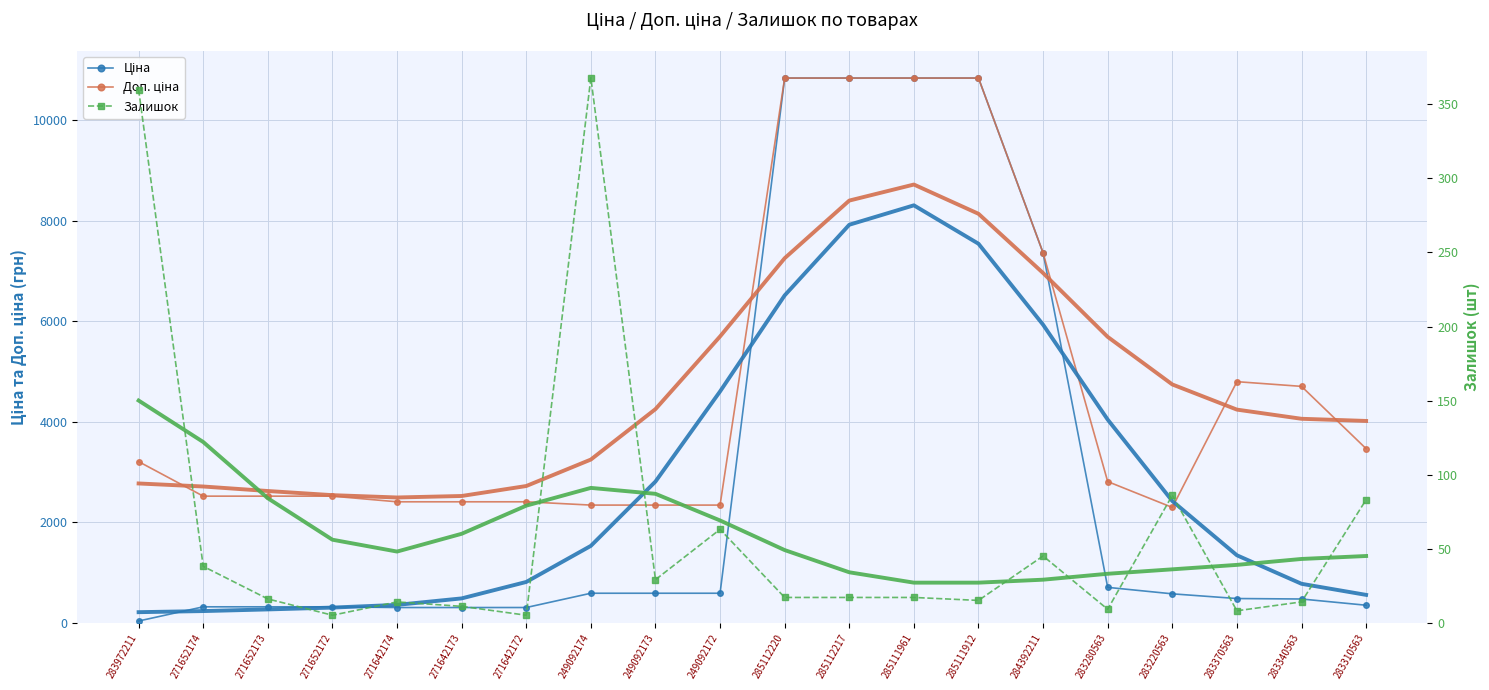

What is the label of the 19th point from the right?

271652174